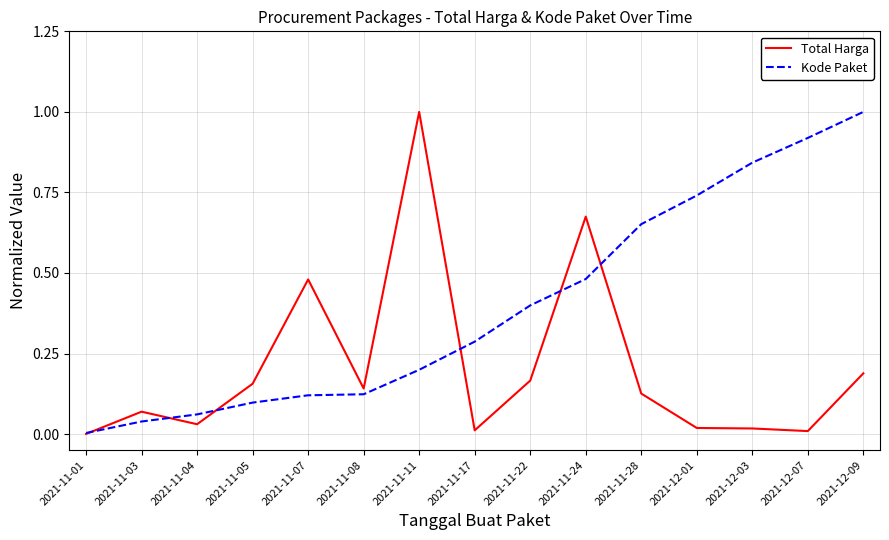

The value of Kode Paket at 2021-12-09 is 1.5. True or false?

False